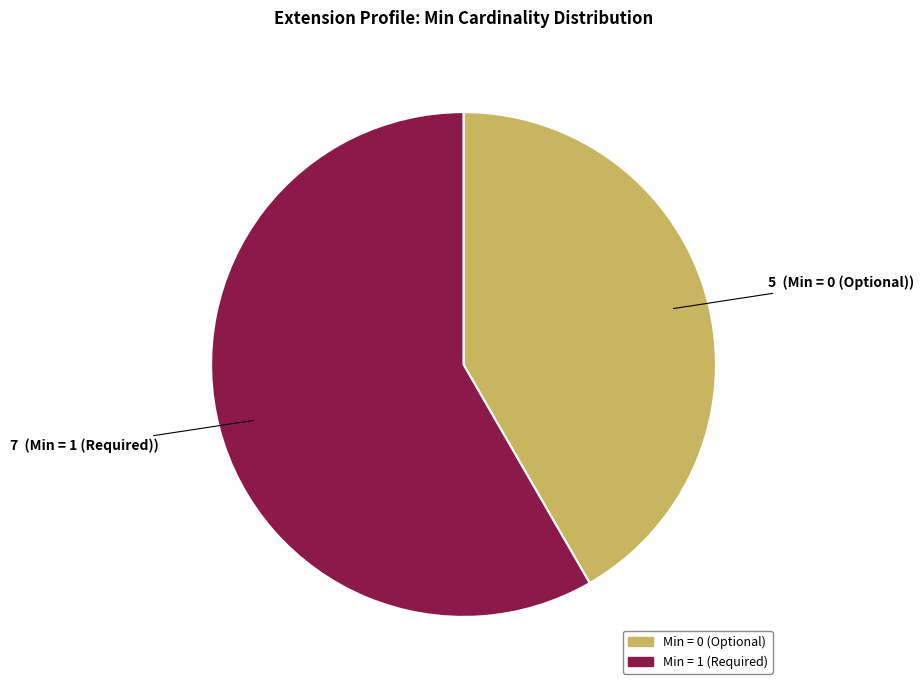

How many segments does this pie chart have?

2